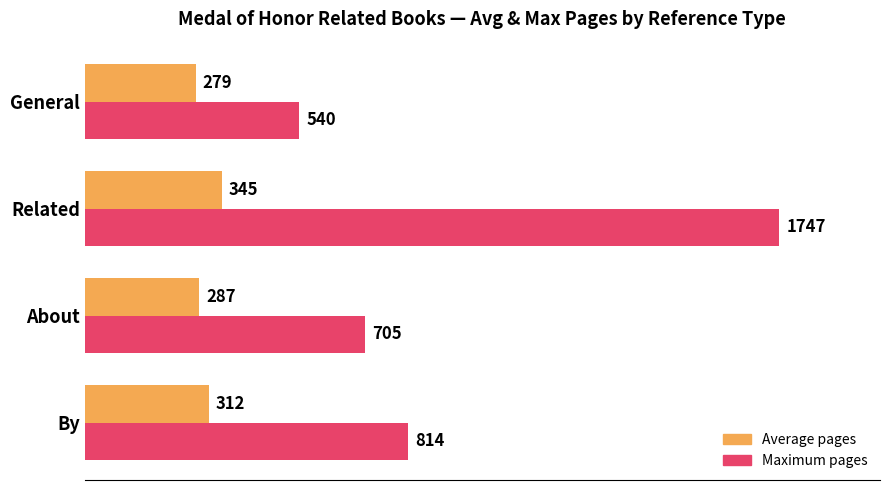

What is the sum of all Maximum pages values?

3806